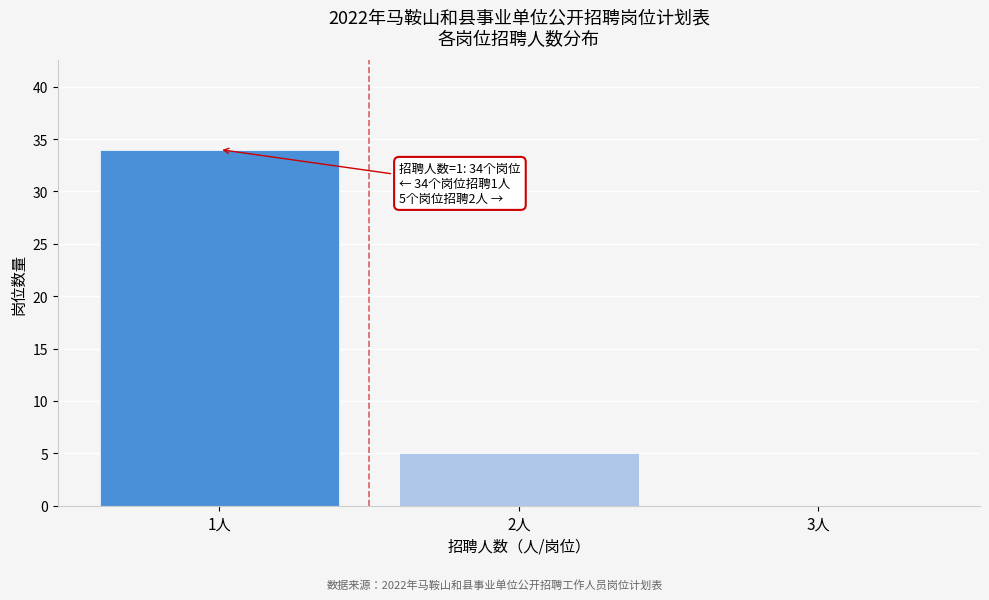

Reading left to right, list all the values displayed in this chart.

1人=34	2人=5	3人=0